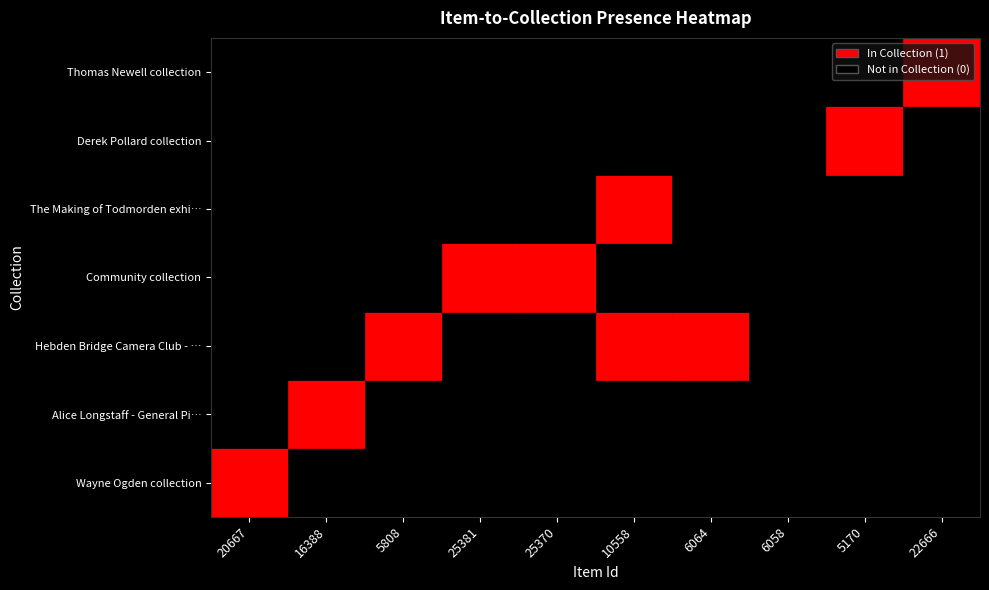

Which category has the highest value across all series?

20667